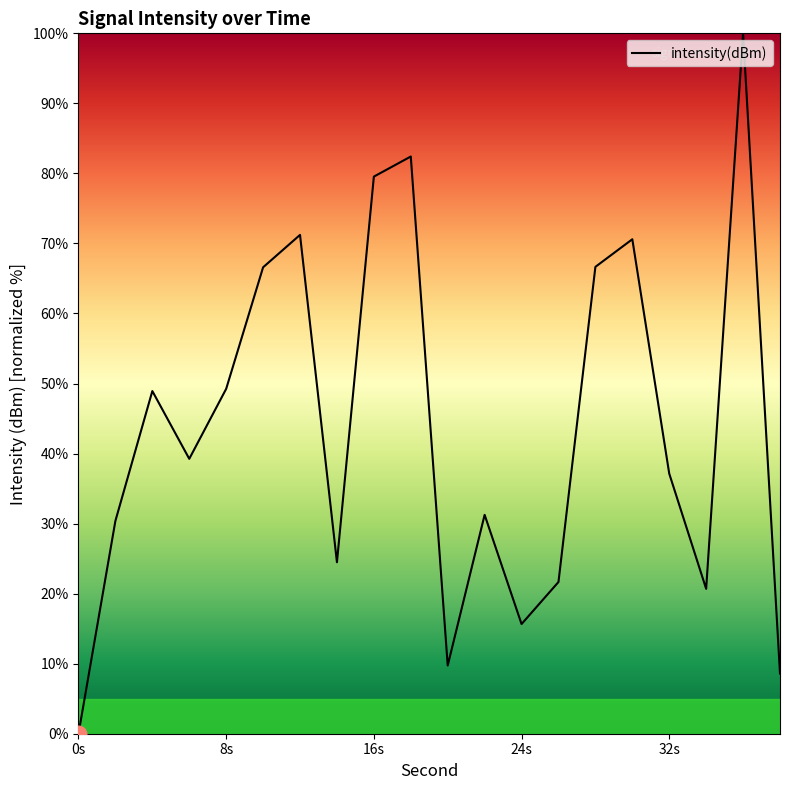

What is the greatest value displayed?

100.0